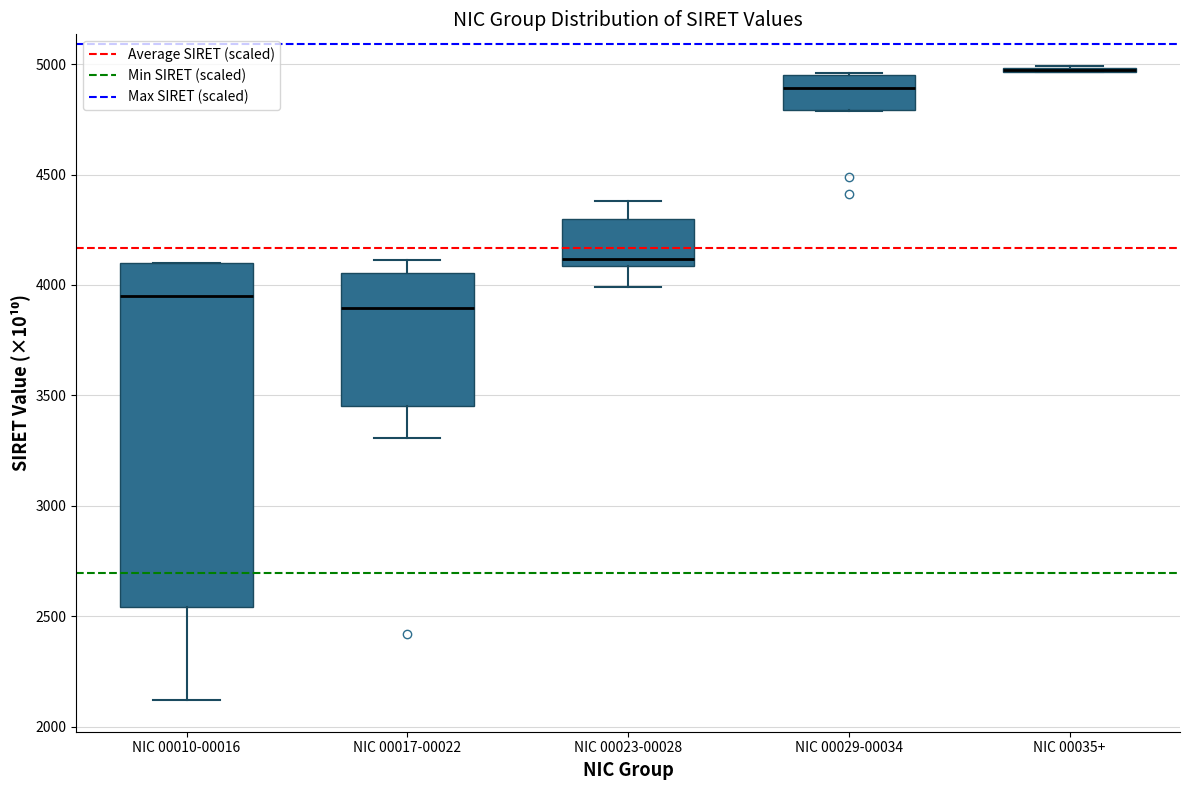

Reading left to right, transcribe this box plot: for each box, give where its median line is, the range the box spans, and where its two whiskers end, as read against the y-axis. The values are not printed on the chart, so give them approximately, as read against the axis.

NIC 00010-00016: median 3950, box 2550 to 4100, whiskers 2100 to 4100
NIC 00017-00022: median 3900, box 3450 to 4050, whiskers 3300 to 4100
NIC 00023-00028: median 4100 (just above the box's lower edge), box 4100 to 4300, whiskers 4000 to 4400
NIC 00029-00034: median 4900, box 4800 to 4950, whiskers 4800 to 4950
NIC 00035+: box collapsed to a line at 4950, whiskers 4950 to 5000